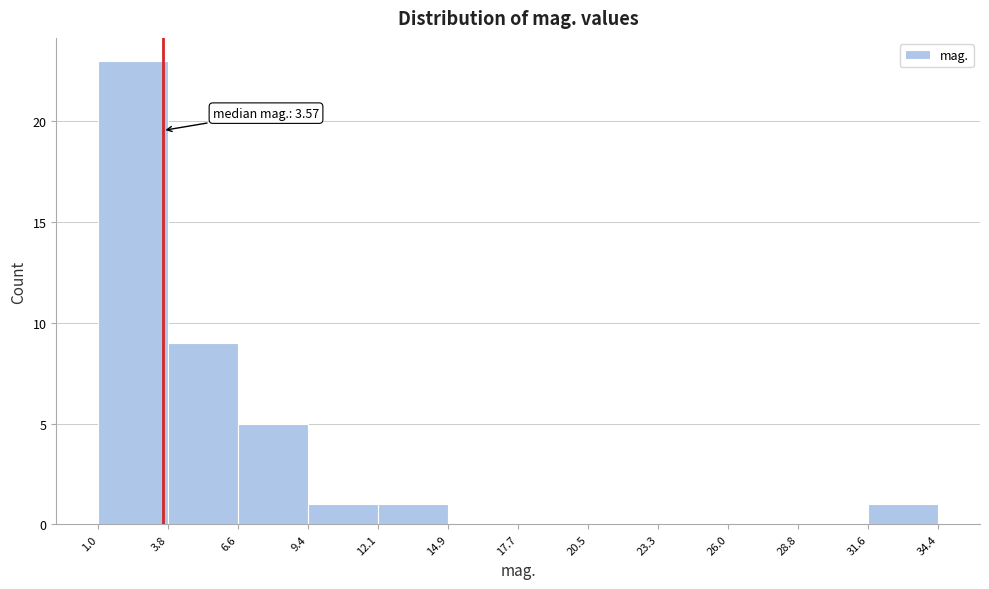

Over which range of the x-axis is the bar tallest?

1.0 to 3.8